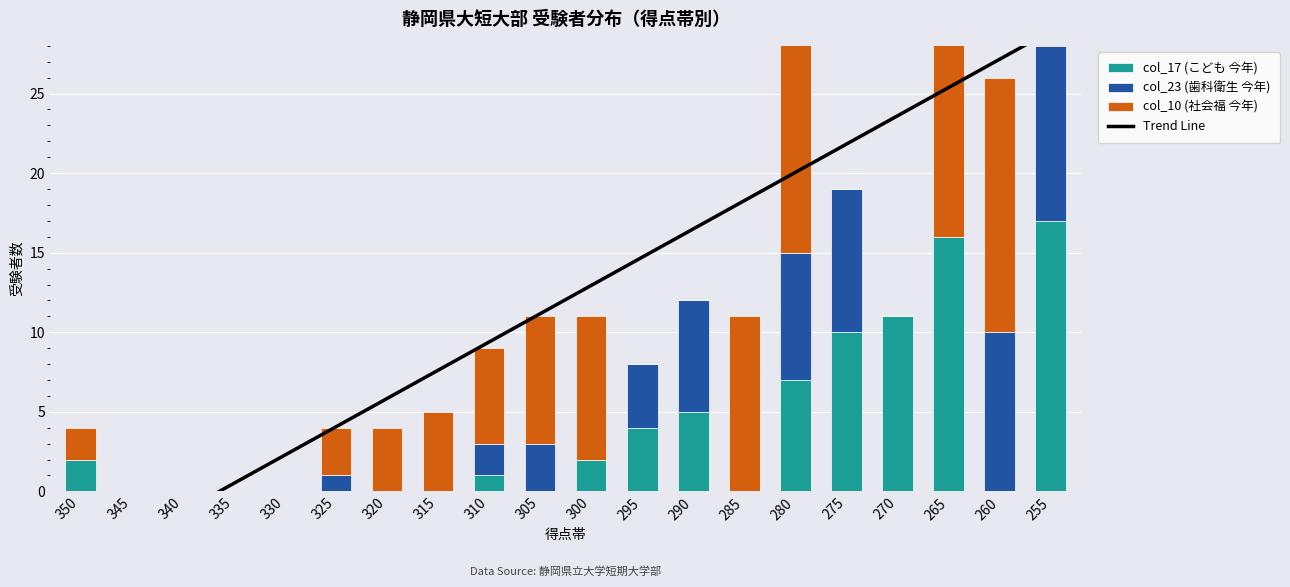

At how many categories does at least one series exceed 4?

12